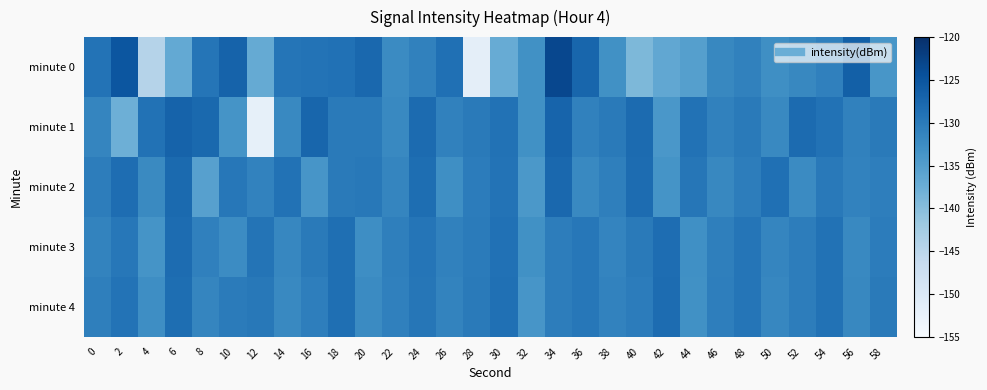

Which label corresponds to the largest value in the chart?

34